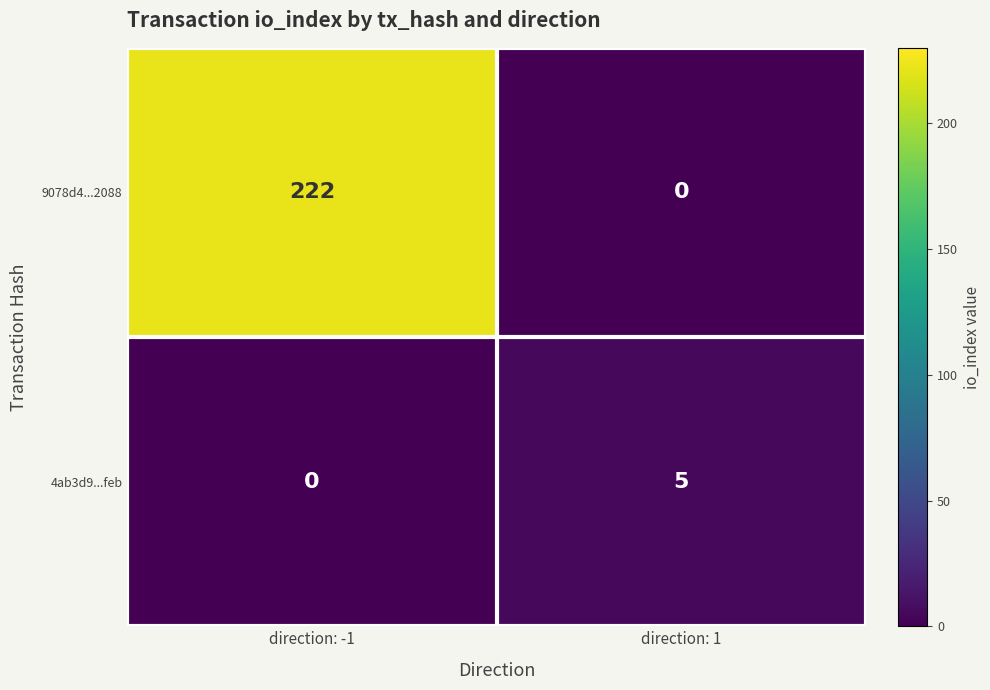

What is the total value across all series at direction: 1?

5